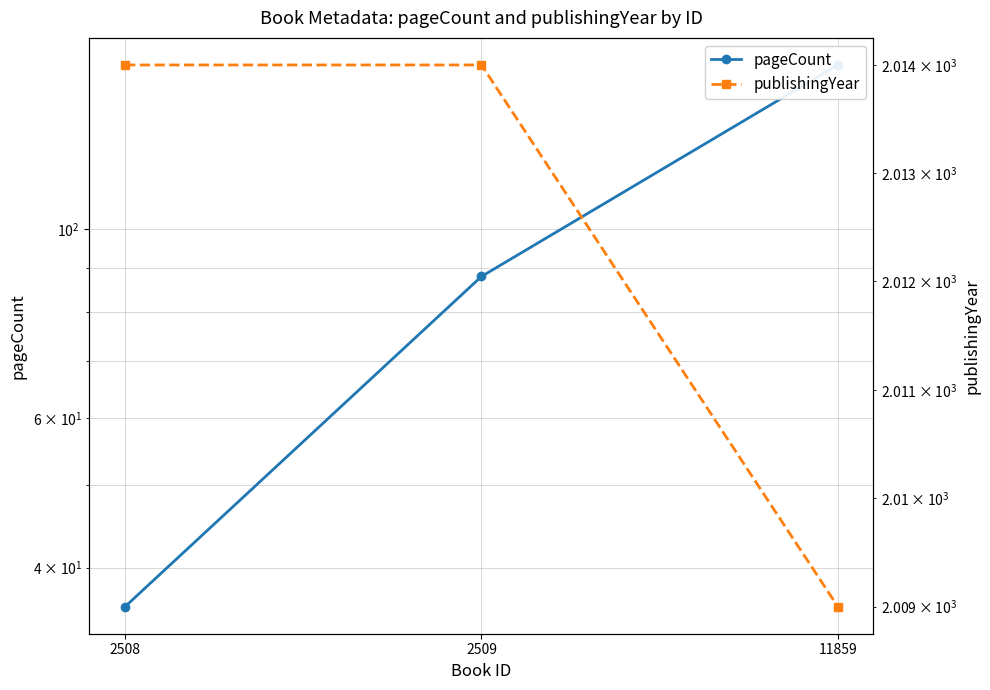

How many values in the pageCount series are below 88?

1